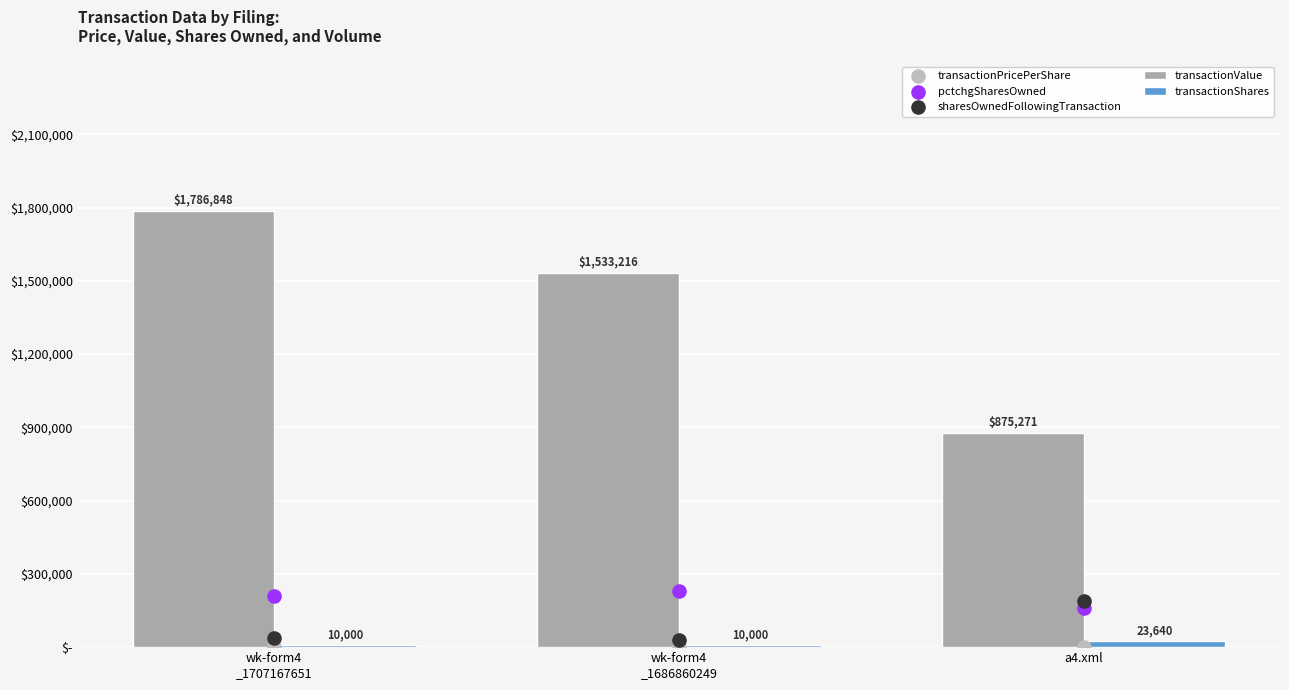

Which series reaches the minimum Y coordinate?

transactionPricePerShare